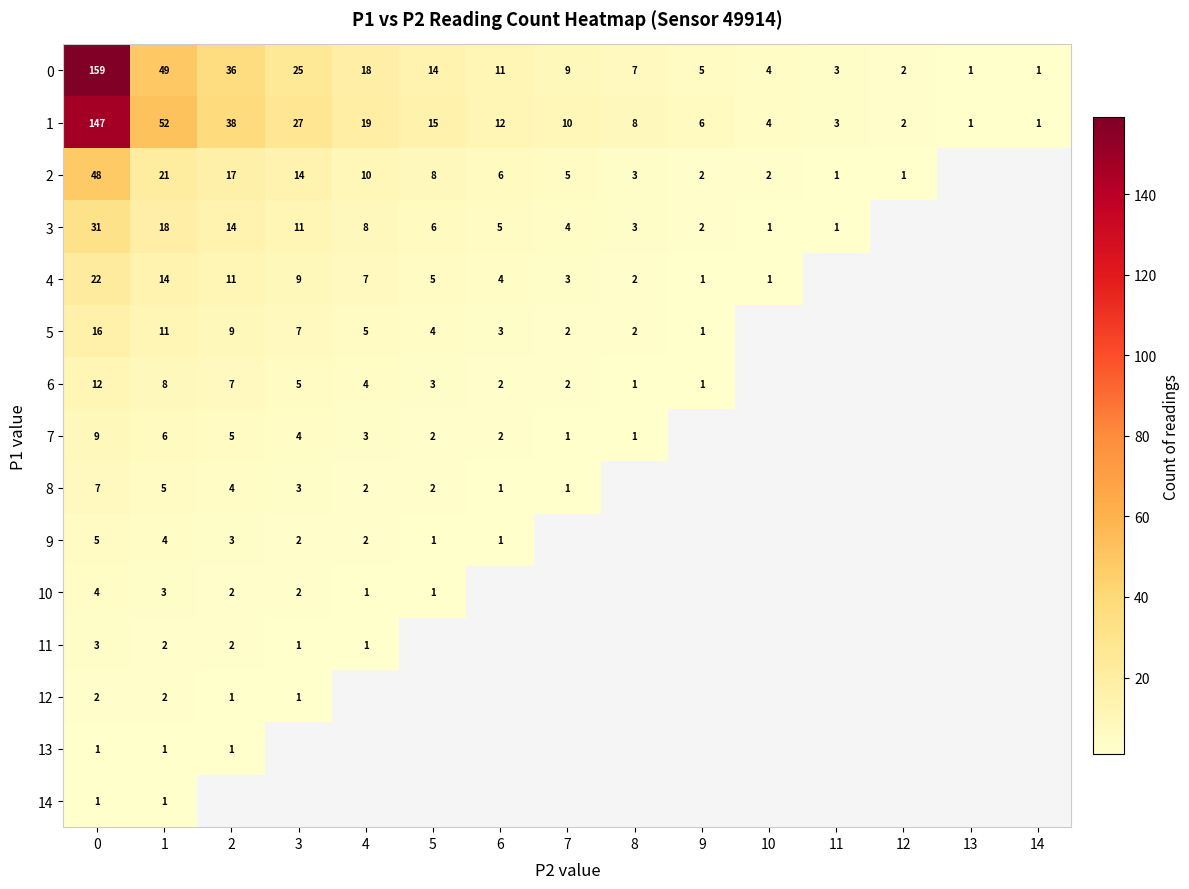

Is it true that 11 equals 2 at 2?

True